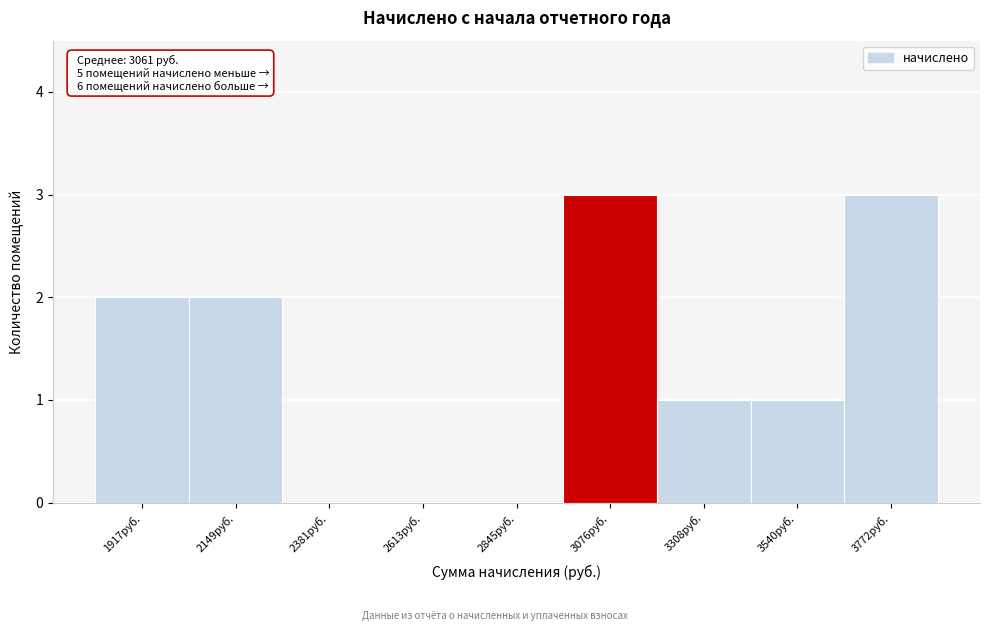

Reading right to left, transcribe all the data shown in this chart.

3772руб.=3	3540руб.=1	3308руб.=1	3076руб.=3	2845руб.=0	2613руб.=0	2381руб.=0	2149руб.=2	1917руб.=2